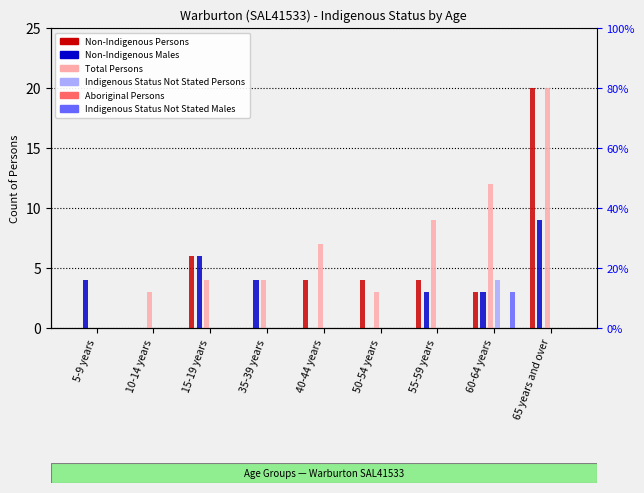

Which has a higher value, 10-14 years or 50-54 years?

50-54 years